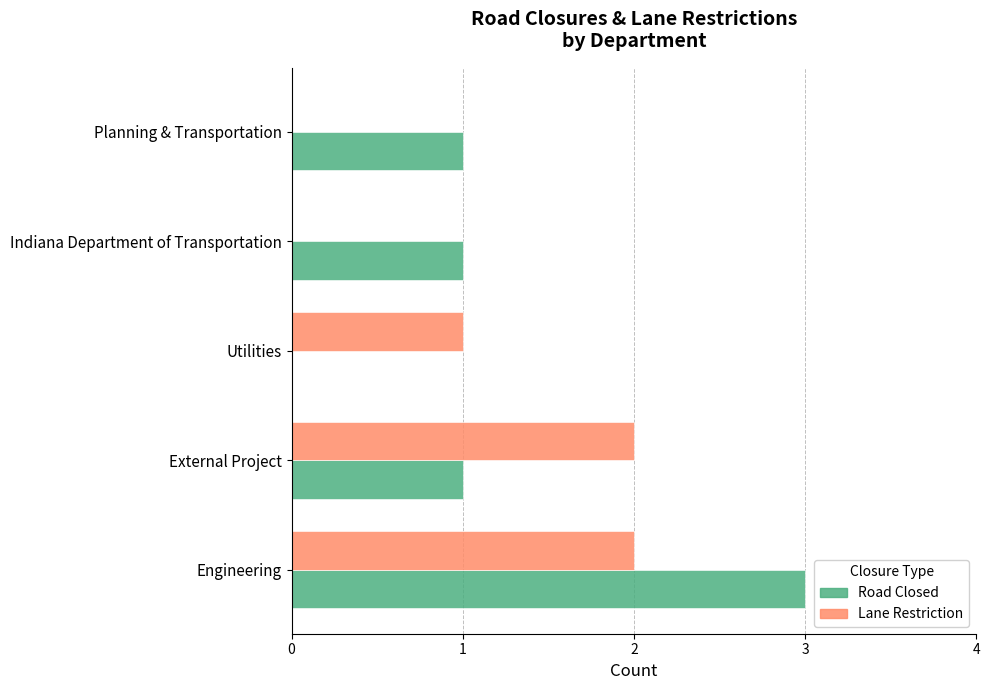

The value of Road Closed at External Project is 2. True or false?

False